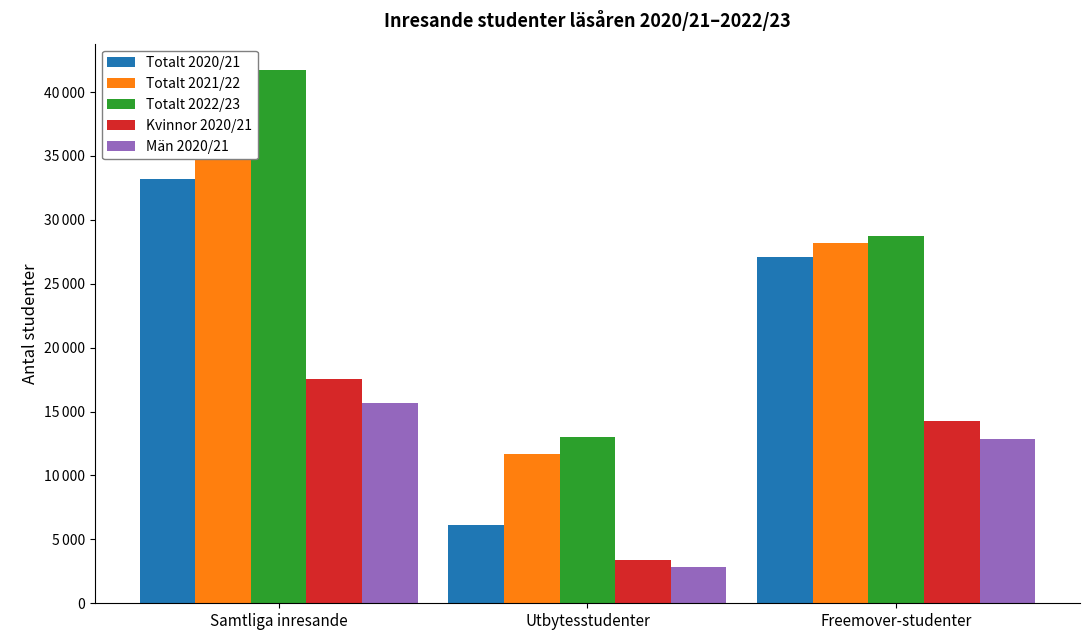

What is the value of the Kvinnor 2020/21 bar at the 3rd from the left?

14237